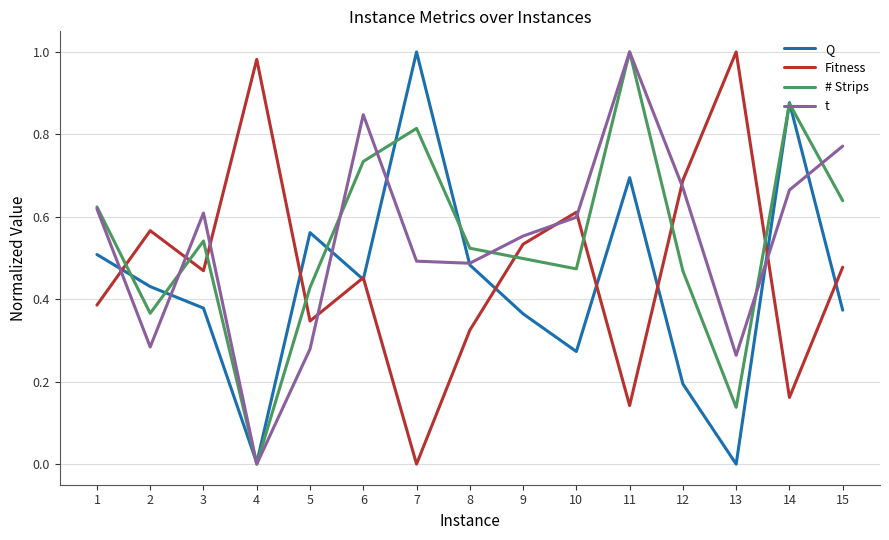

At which category does t reach its first local valley?

2